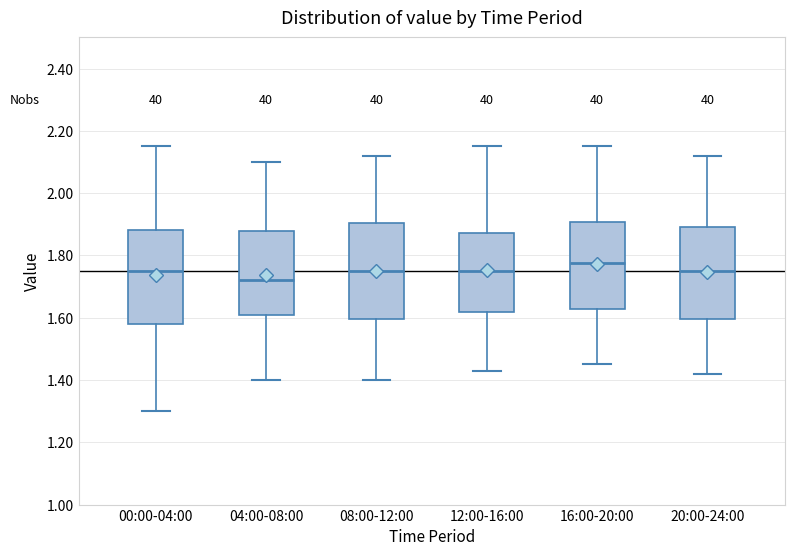

Reading left to right, read every box against the y-axis: the position of its median line, the range the box covers, and the ends of its whiskers. The values are not printed on the chart, so give them approximately, as read against the axis.

00:00-04:00: median 1.76, box 1.58 to 1.88, whiskers 1.30 to 2.16
04:00-08:00: median 1.72, box 1.62 to 1.88, whiskers 1.40 to 2.10
08:00-12:00: median 1.76, box 1.60 to 1.90, whiskers 1.40 to 2.12
12:00-16:00: median 1.76, box 1.62 to 1.88, whiskers 1.44 to 2.16
16:00-20:00: median 1.78, box 1.62 to 1.90, whiskers 1.46 to 2.16
20:00-24:00: median 1.76, box 1.60 to 1.90, whiskers 1.42 to 2.12